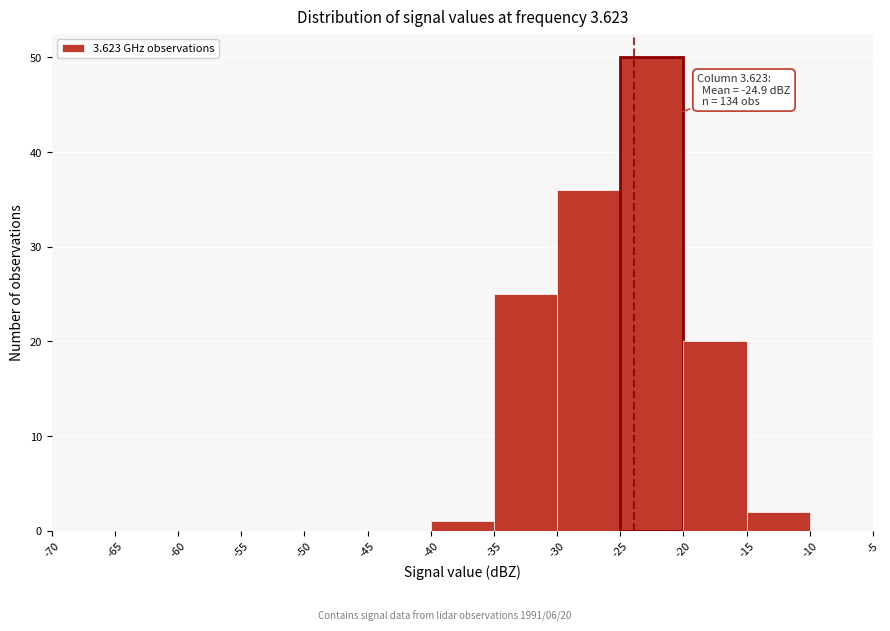

Which range on the x-axis has the tallest bar?

-25 to -20